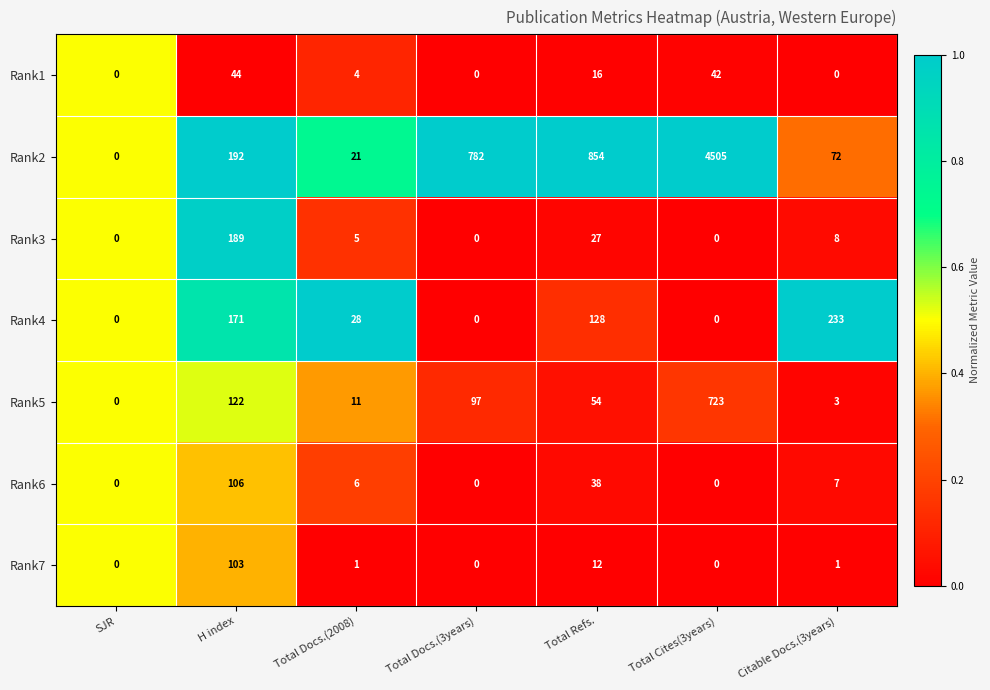

At which label does Rank1 first exceed 4?

H index